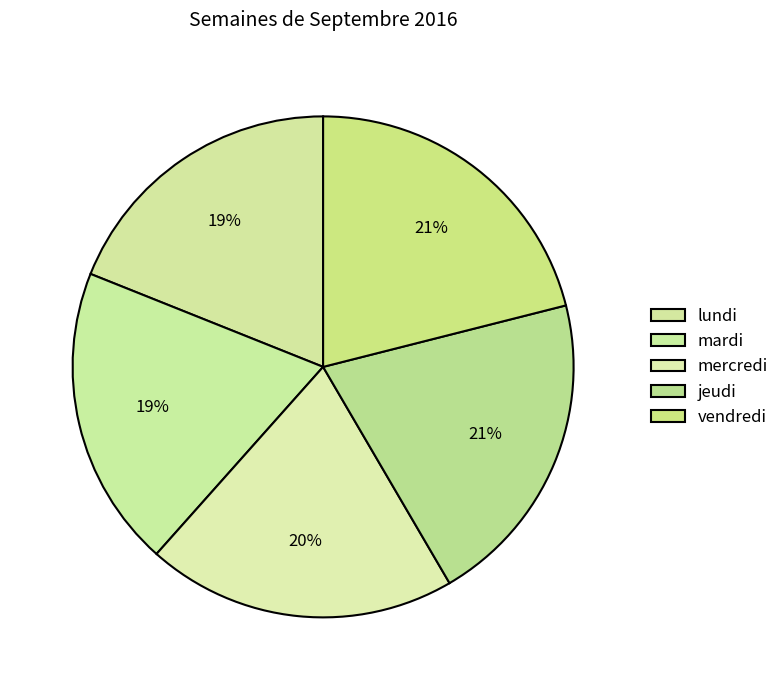

Count the number of slices in the pie.

5